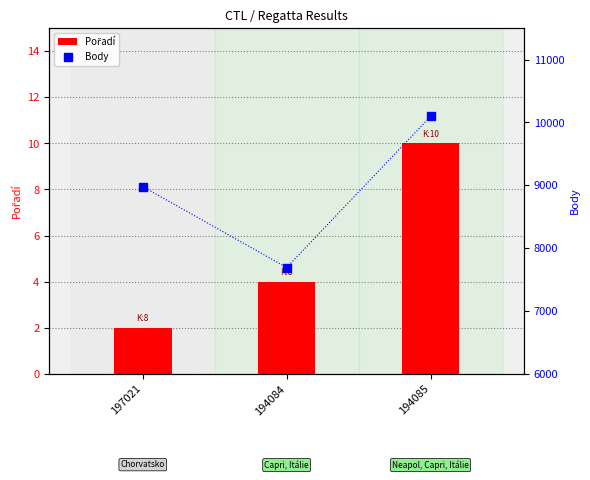

Which series reaches the maximum Y coordinate?

Body